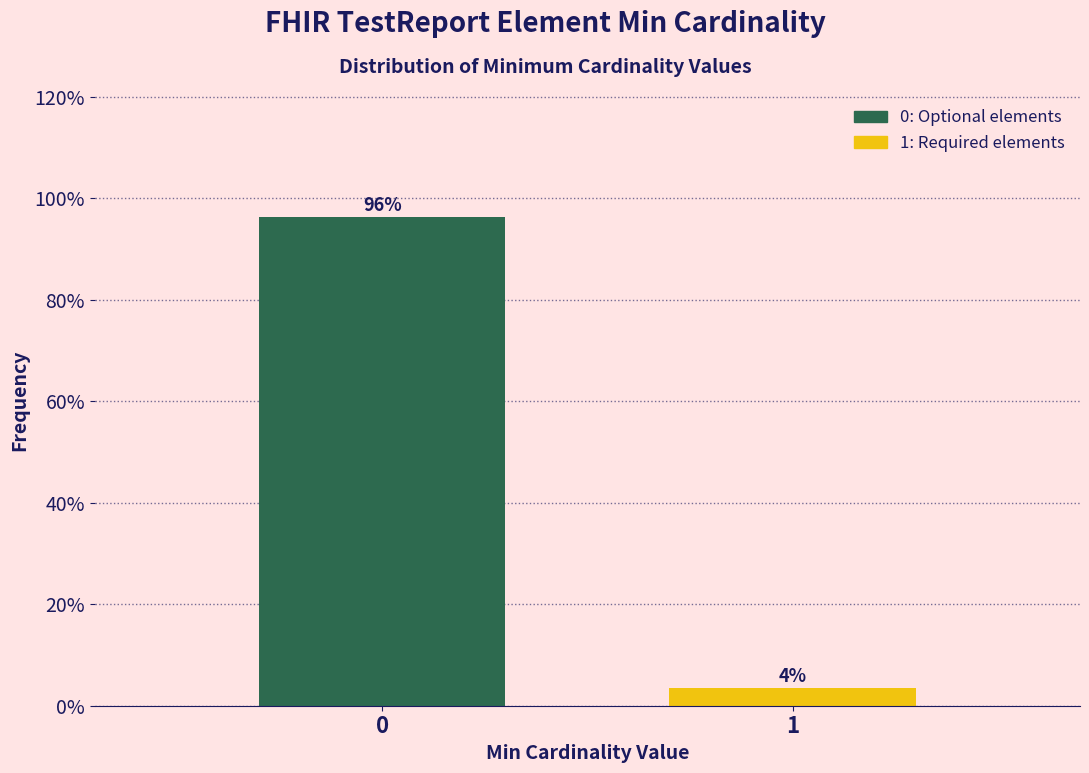

The chart shows a value of 96.4 at 0. True or false?

True